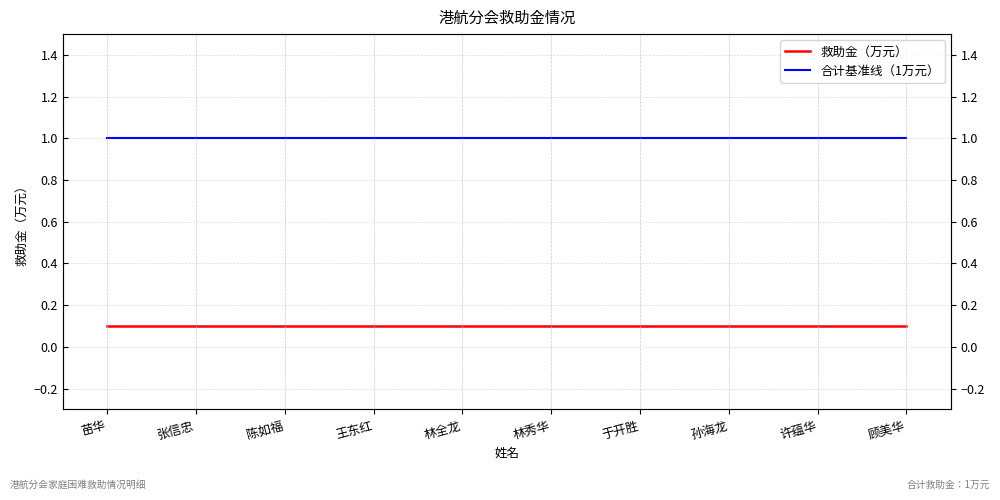

True or false: 救助金（万元） and 合计基准线（1万元） cross at least once.

False